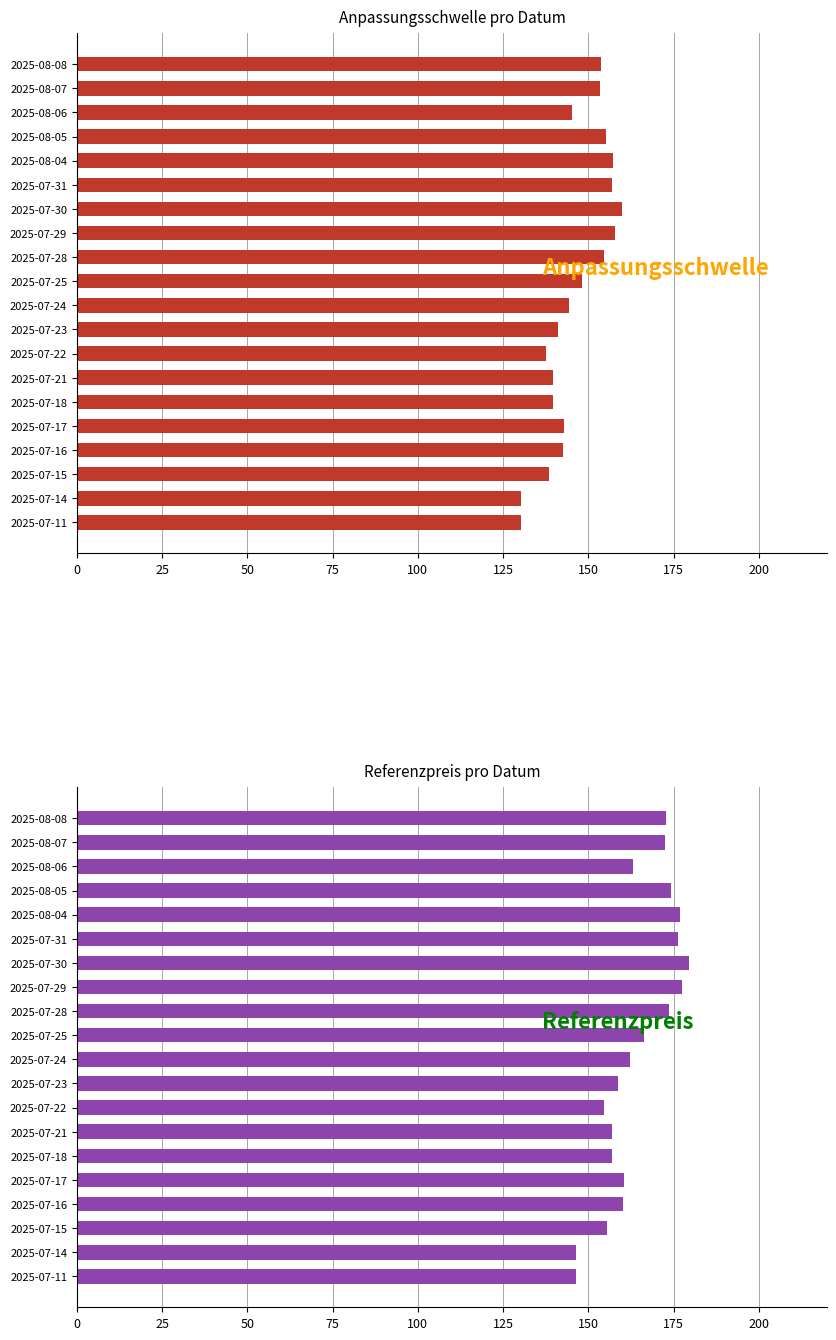

What position from the left is 2025-07-24?

11